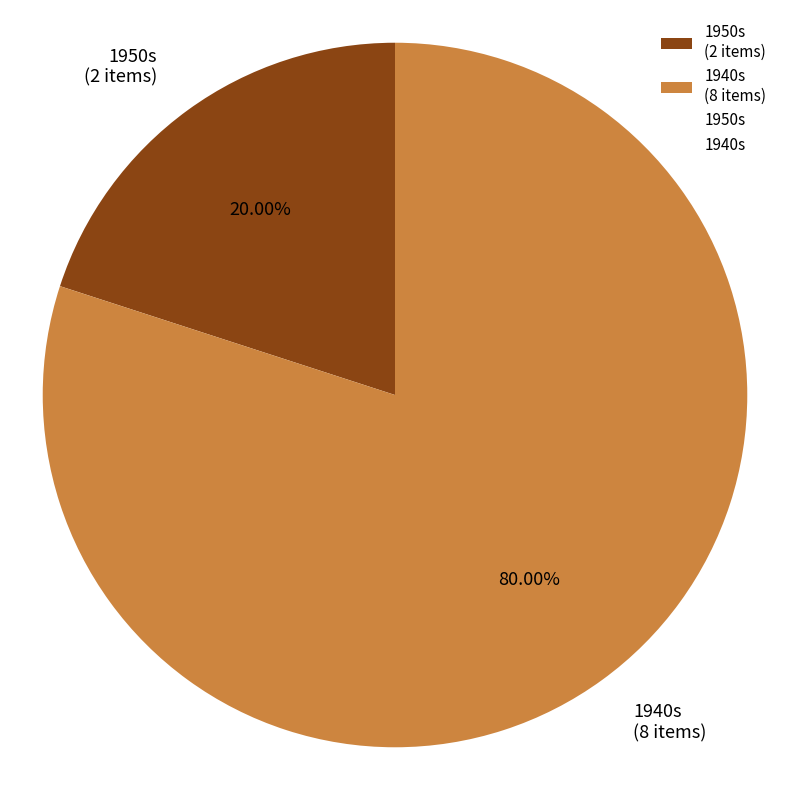

Do 1940s (8 items) and 1950s (2 items) together represent more than half of the pie?

Yes